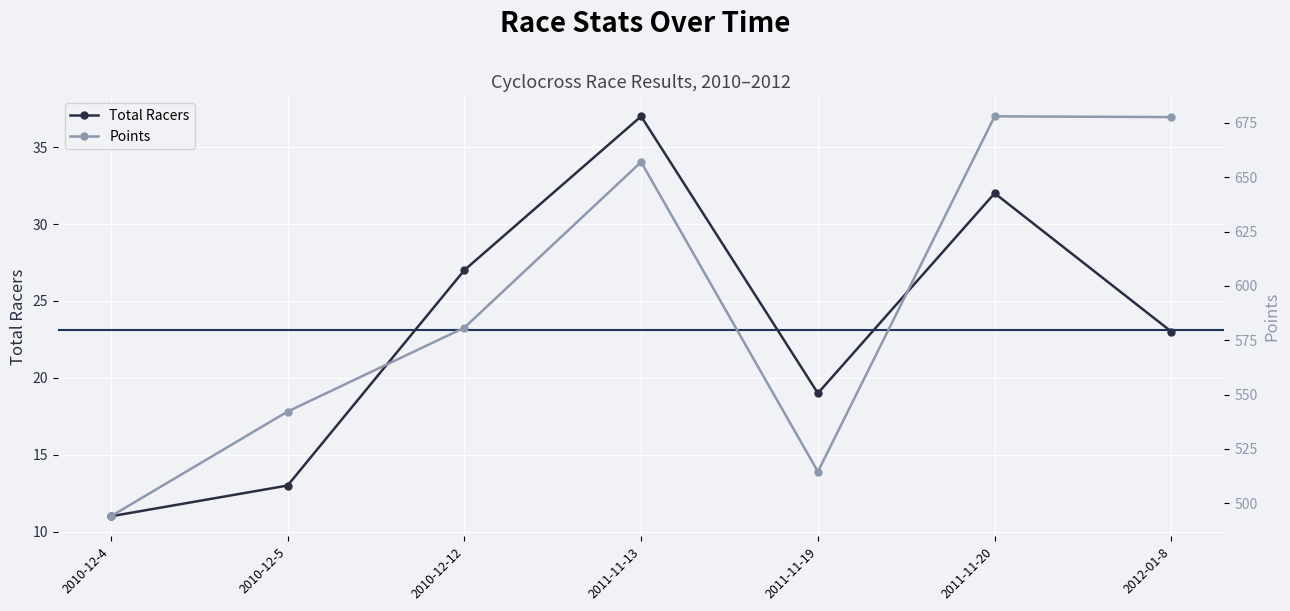

Is the value of Points at 2010-12-4 greater than the value of Total Racers at 2010-12-12?

Yes